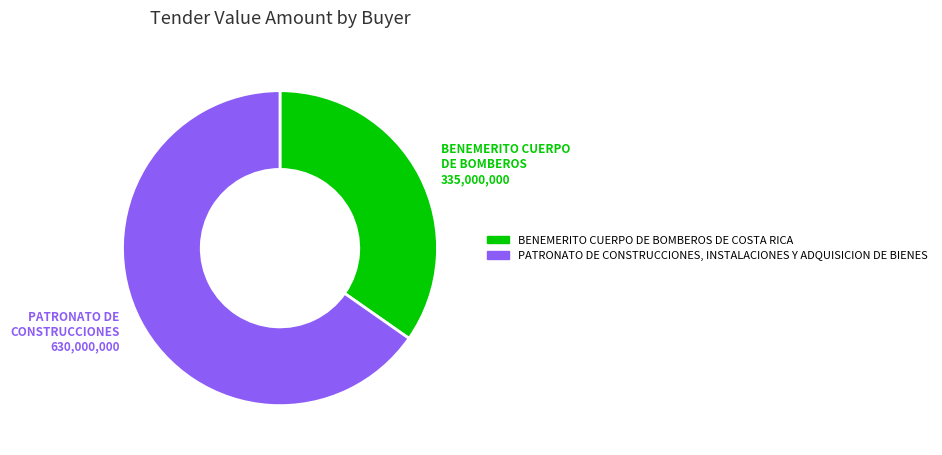

Rank the categories by value from highest to lowest.

PATRONATO DE CONSTRUCCIONES, INSTALACIONES Y ADQUISICION DE BIENES, BENEMERITO CUERPO DE BOMBEROS DE COSTA RICA